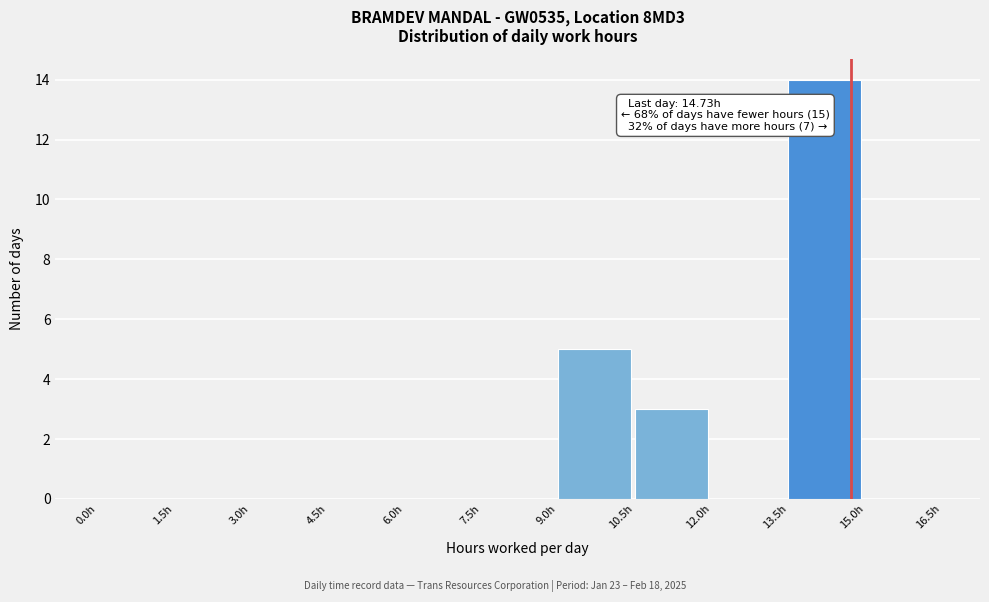

Which range on the x-axis has the tallest bar?

13.5 to 15.0